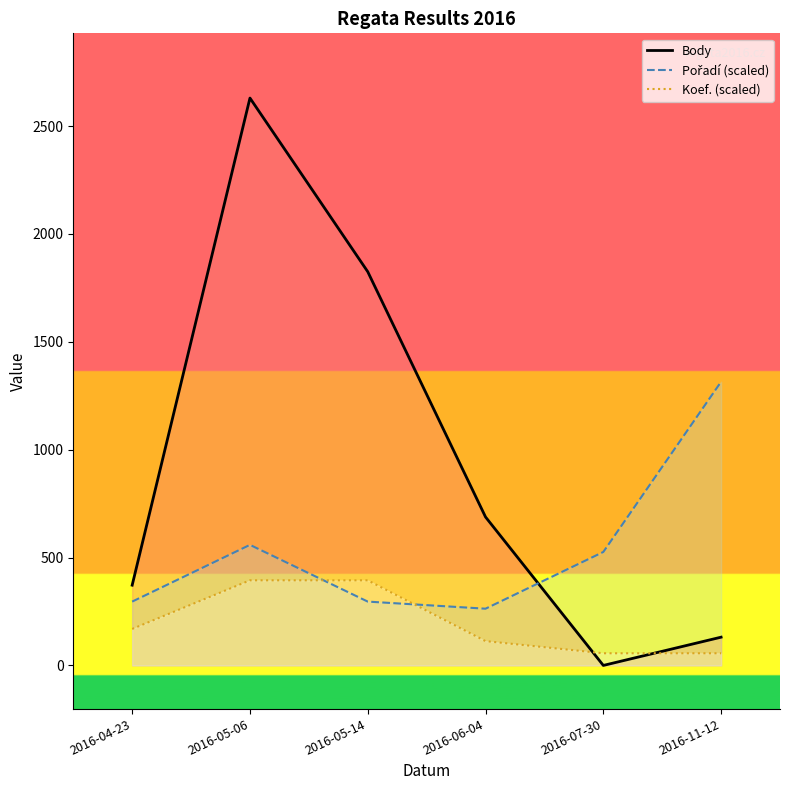

What is the label of the 1st point from the left?

2016-04-23